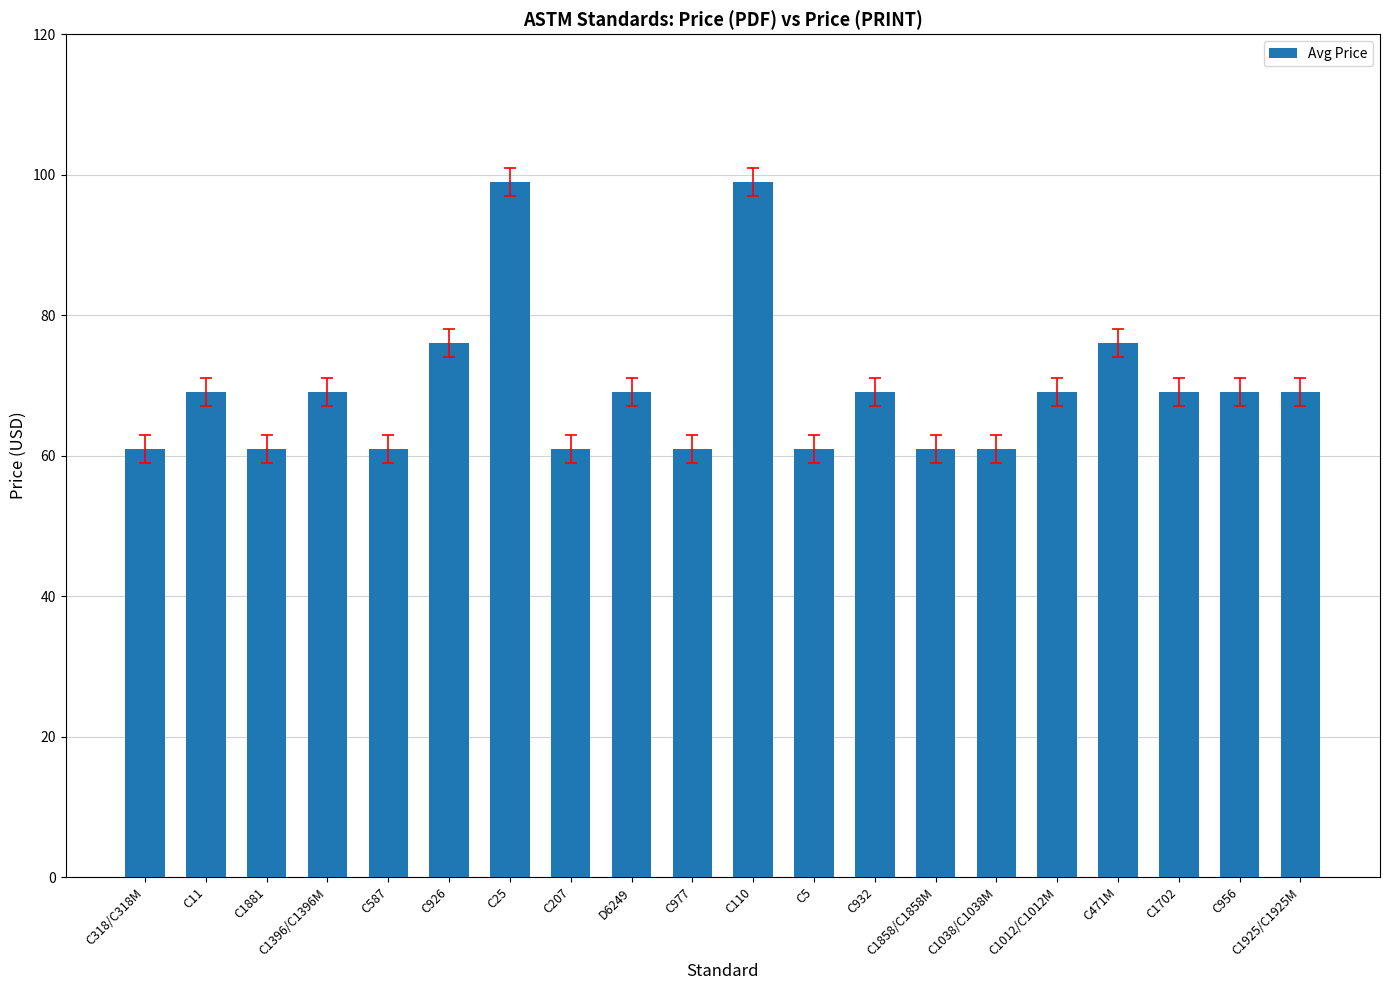

Read the value at C587, to the nearest 5.

60